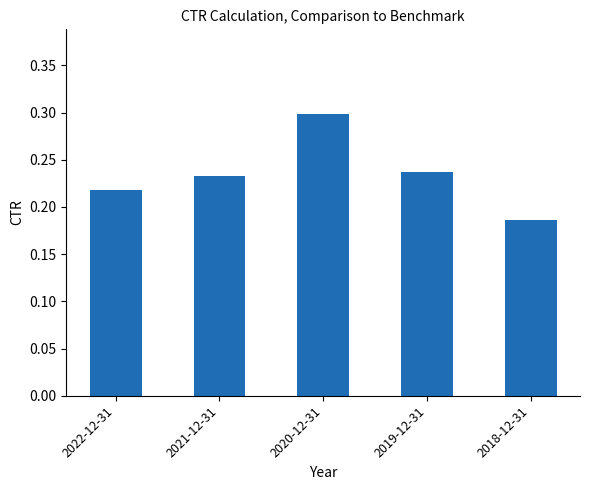

Rank the categories by value from lowest to highest.

2018-12-31, 2022-12-31, 2021-12-31, 2019-12-31, 2020-12-31